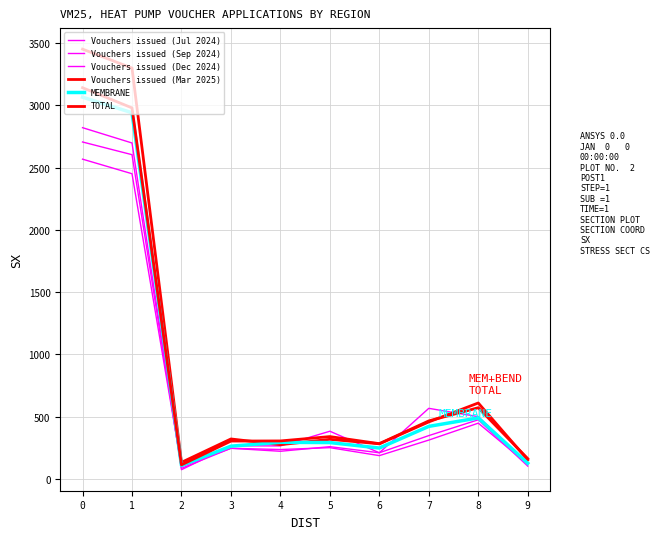

At which category does TOTAL reach its first local peak?

5